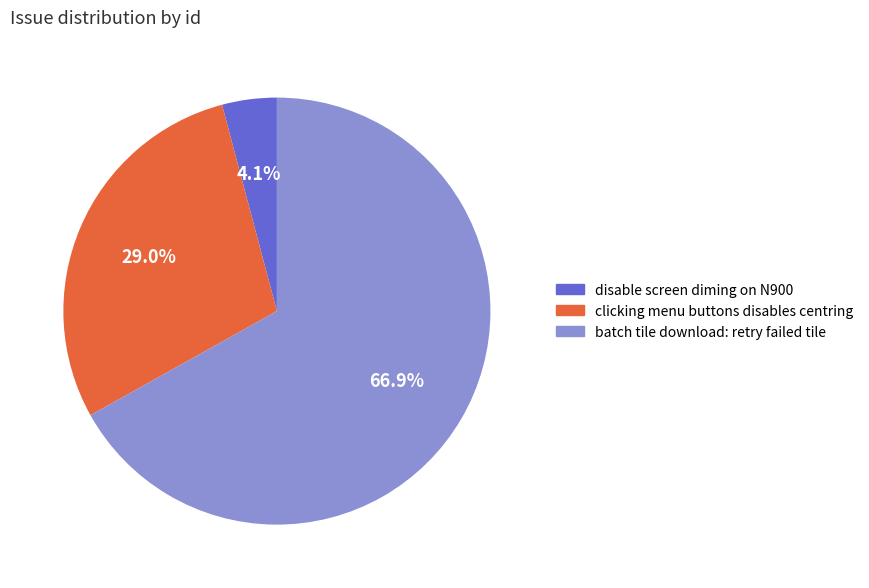

Which slice represents more than half of the pie?

batch tile download: retry failed tile